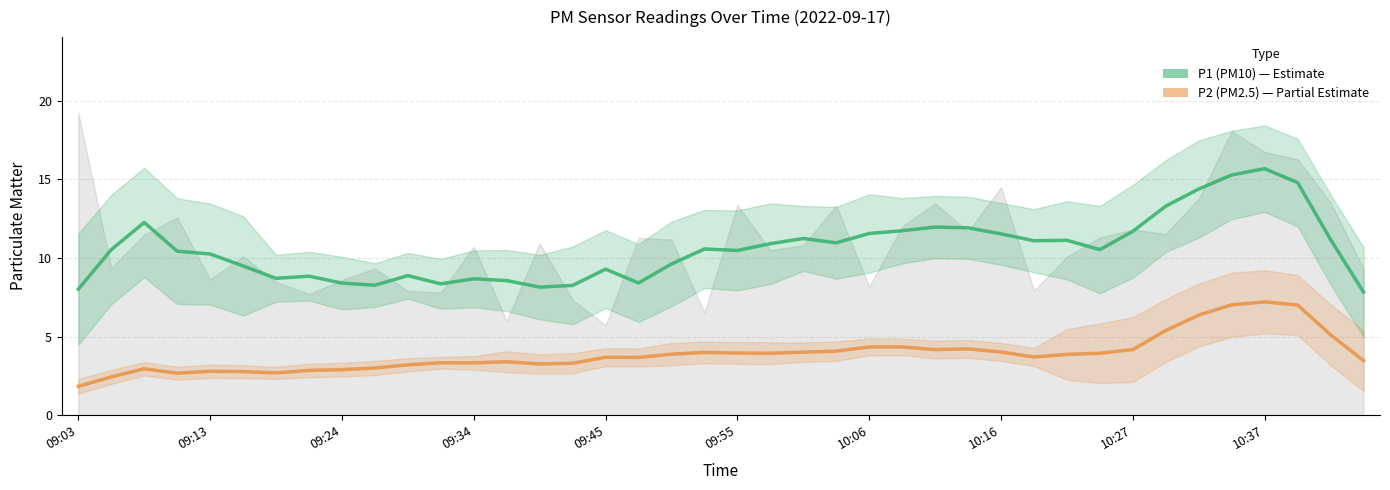

How many lines are shown in the chart?

2